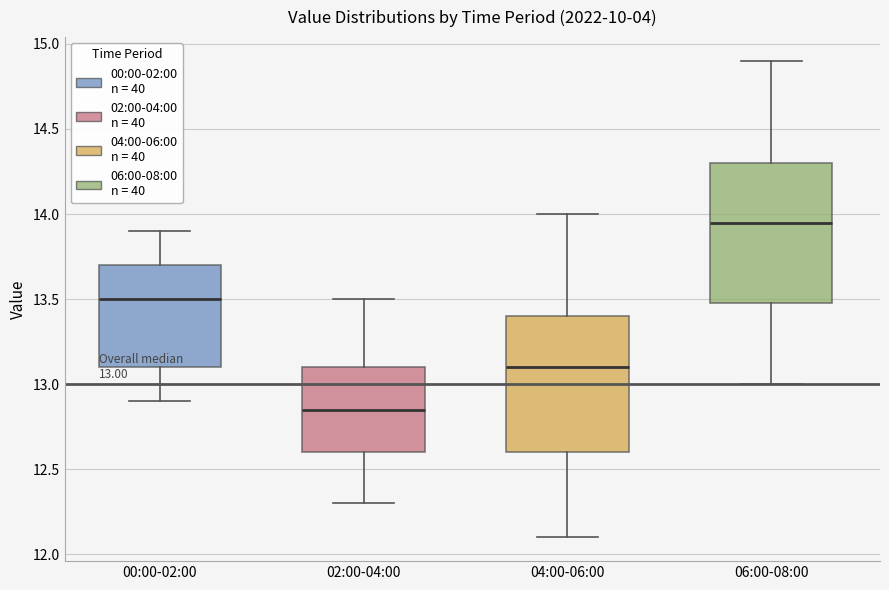

Which box has the lowest median line?

02:00-04:00